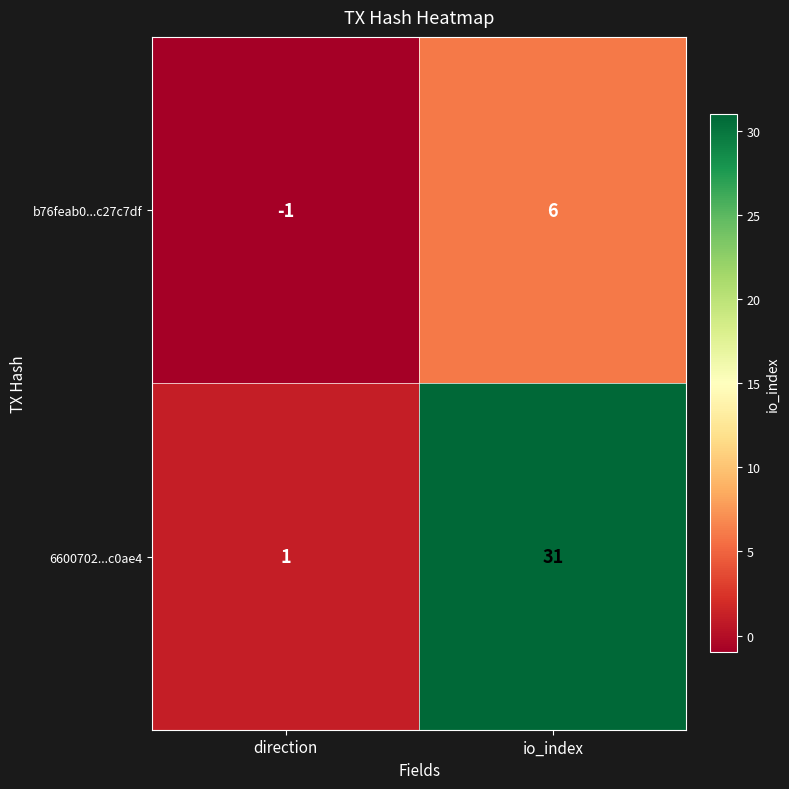

How many values in b76feab0...c27c7df are above zero?

1